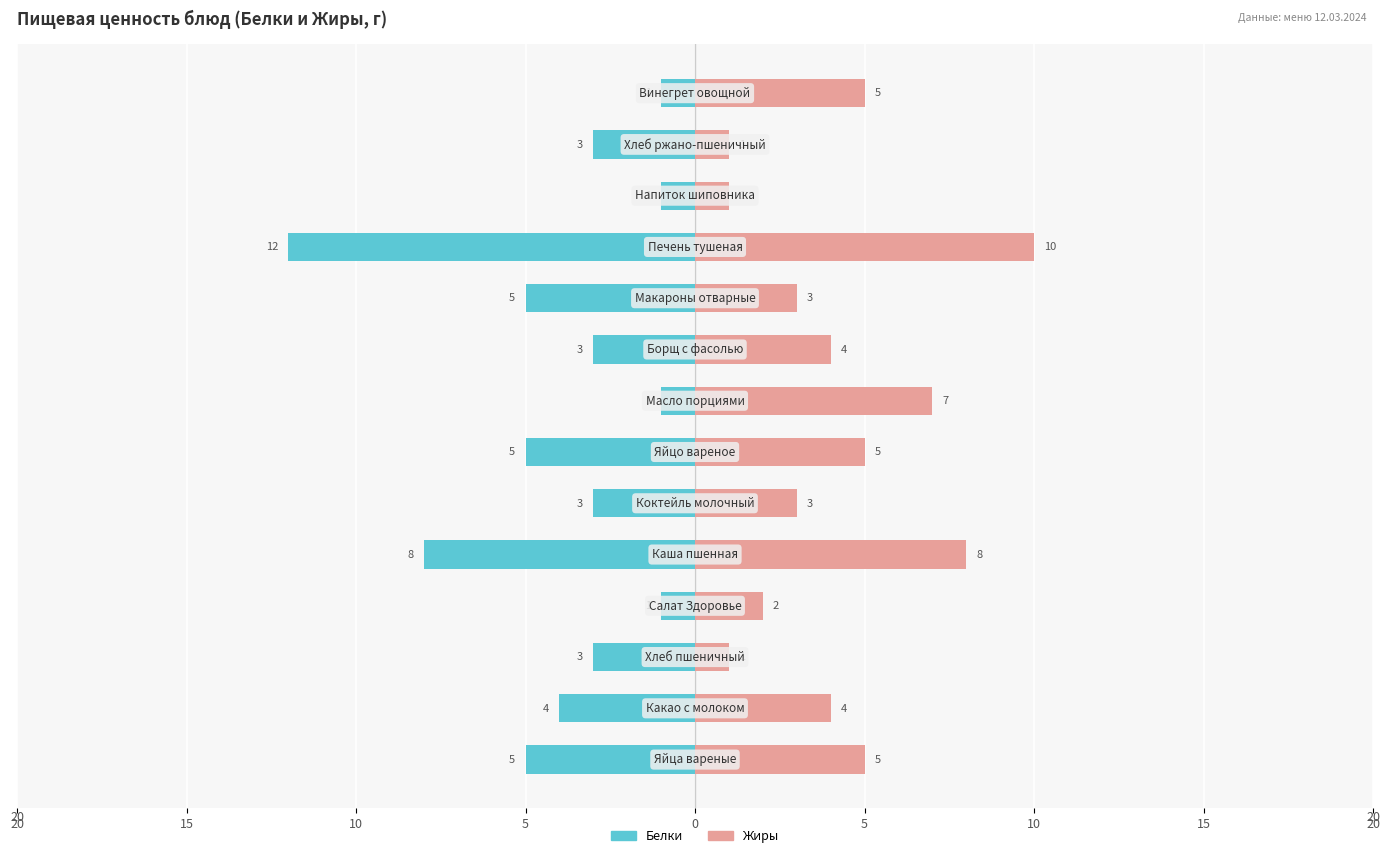

Which series has the largest total across all categories?

Жиры